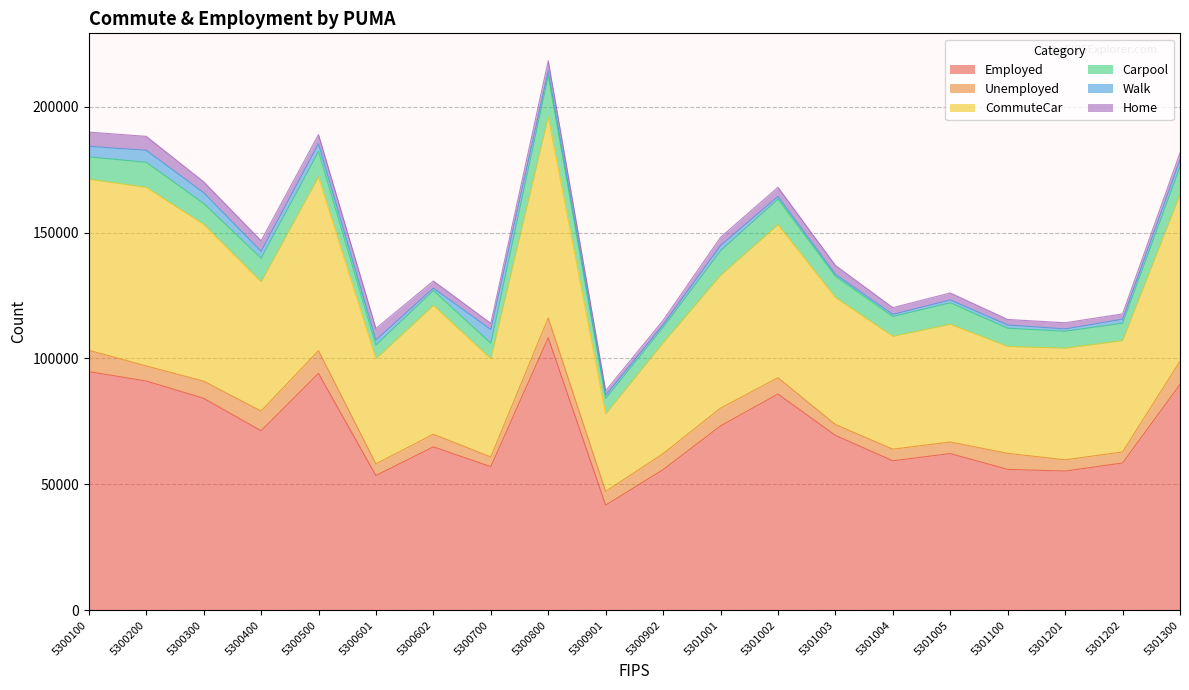

The value of Employed at 5300300 is 84164. True or false?

True